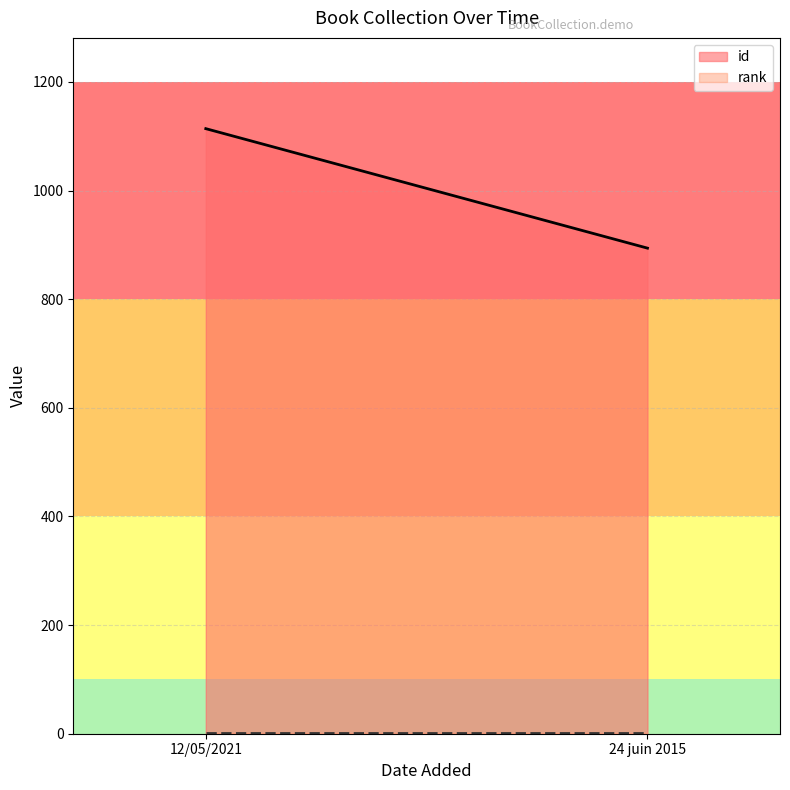

What is the sum of all id values?

2008